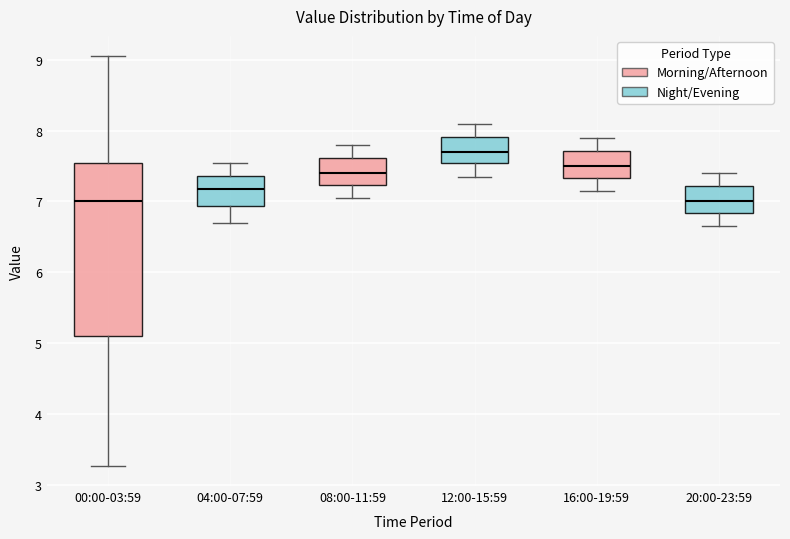

Where is the upper edge of the box for 16:00-19:59 on the y-axis? The values are not printed on the chart, so give them approximately, as read against the axis.

7.7